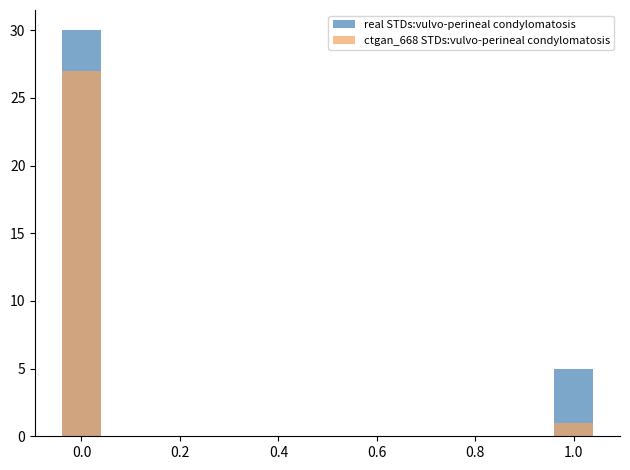

What is the smallest value displayed?

1